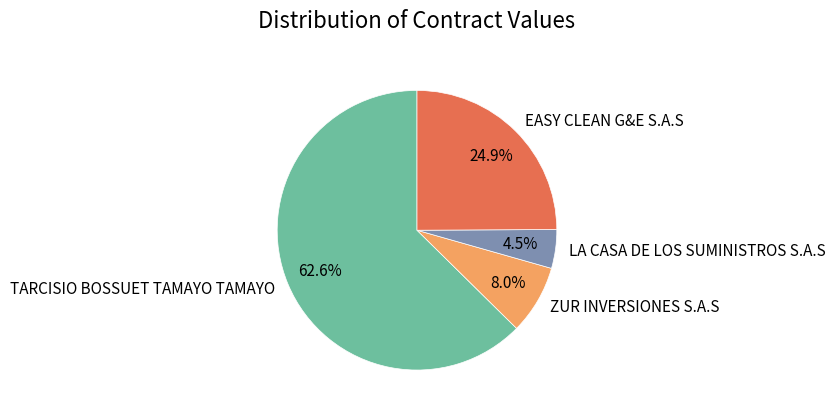

Between ZUR INVERSIONES S.A.S and TARCISIO BOSSUET TAMAYO TAMAYO, which is larger?

TARCISIO BOSSUET TAMAYO TAMAYO